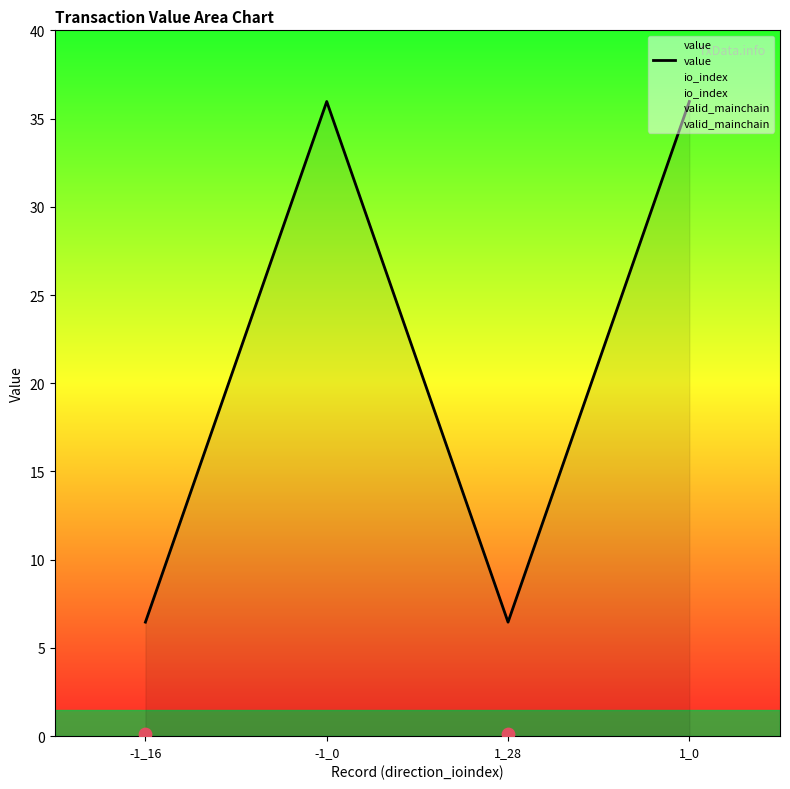

What is the total value across all series at 1_0?

38.0